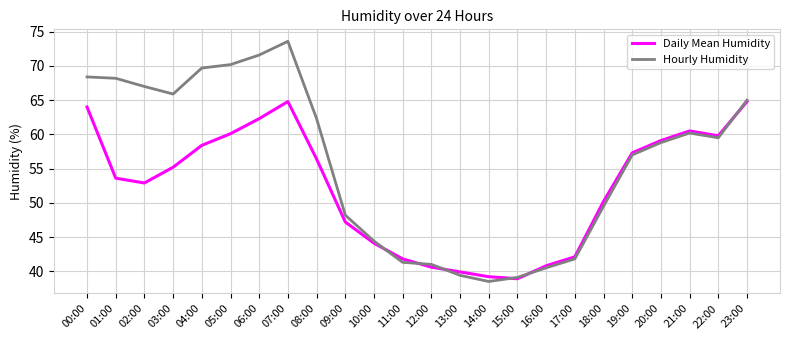

List the series in order of their peak value, highest first.

Hourly Humidity, Daily Mean Humidity